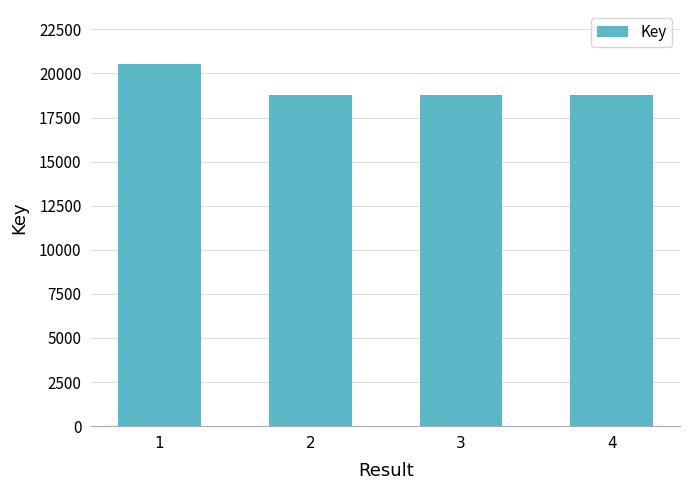

What is the greatest value displayed?

205197995